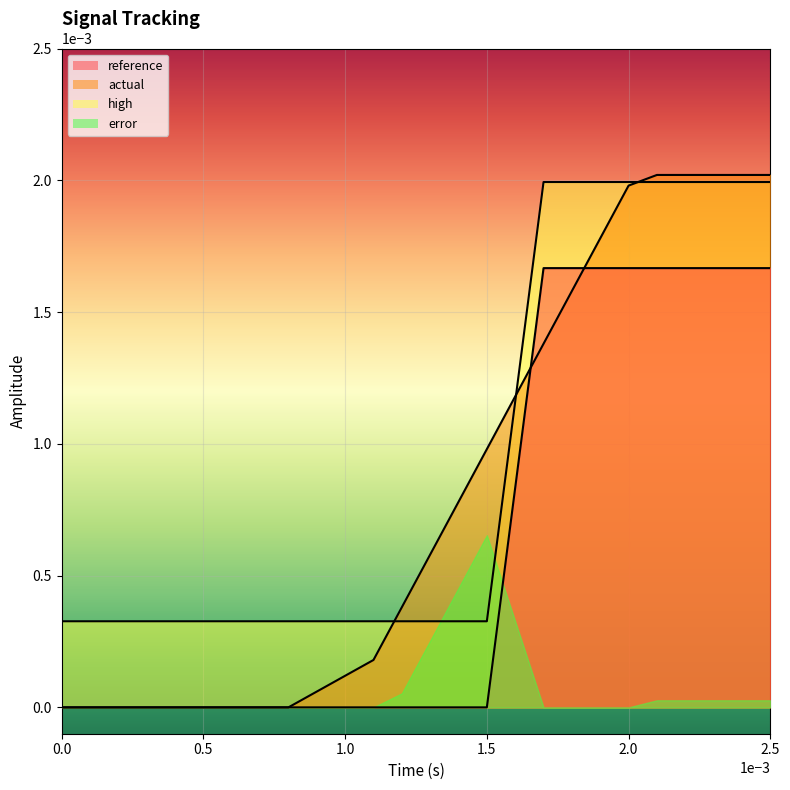

Which series has the largest total across all categories?

high